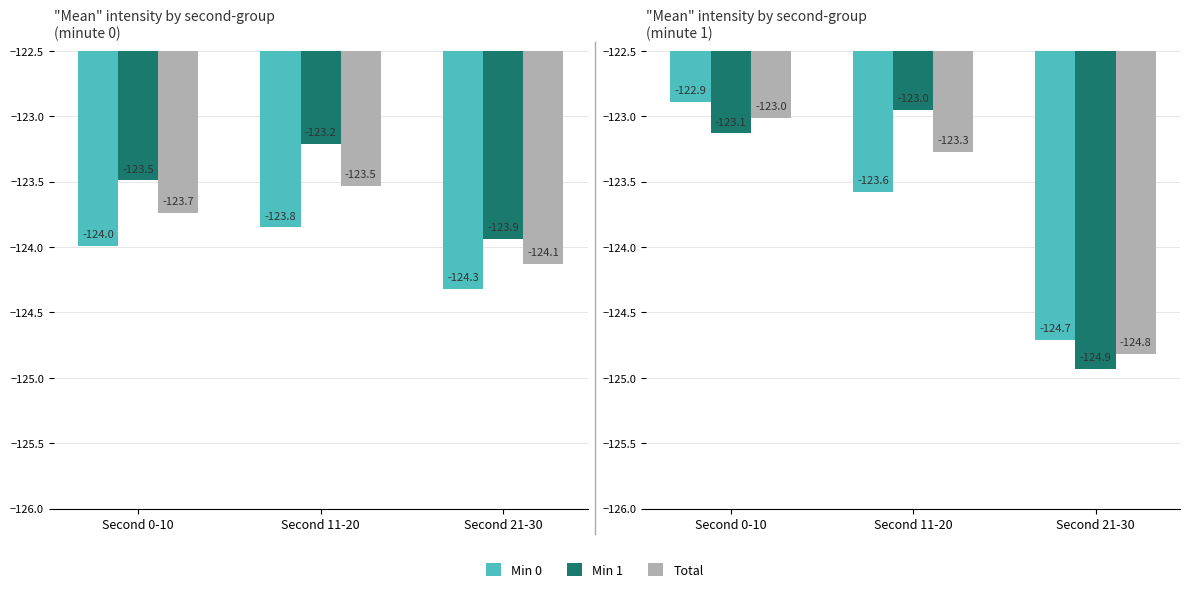

What is the total value across all series at Second 0-10?

-369.0